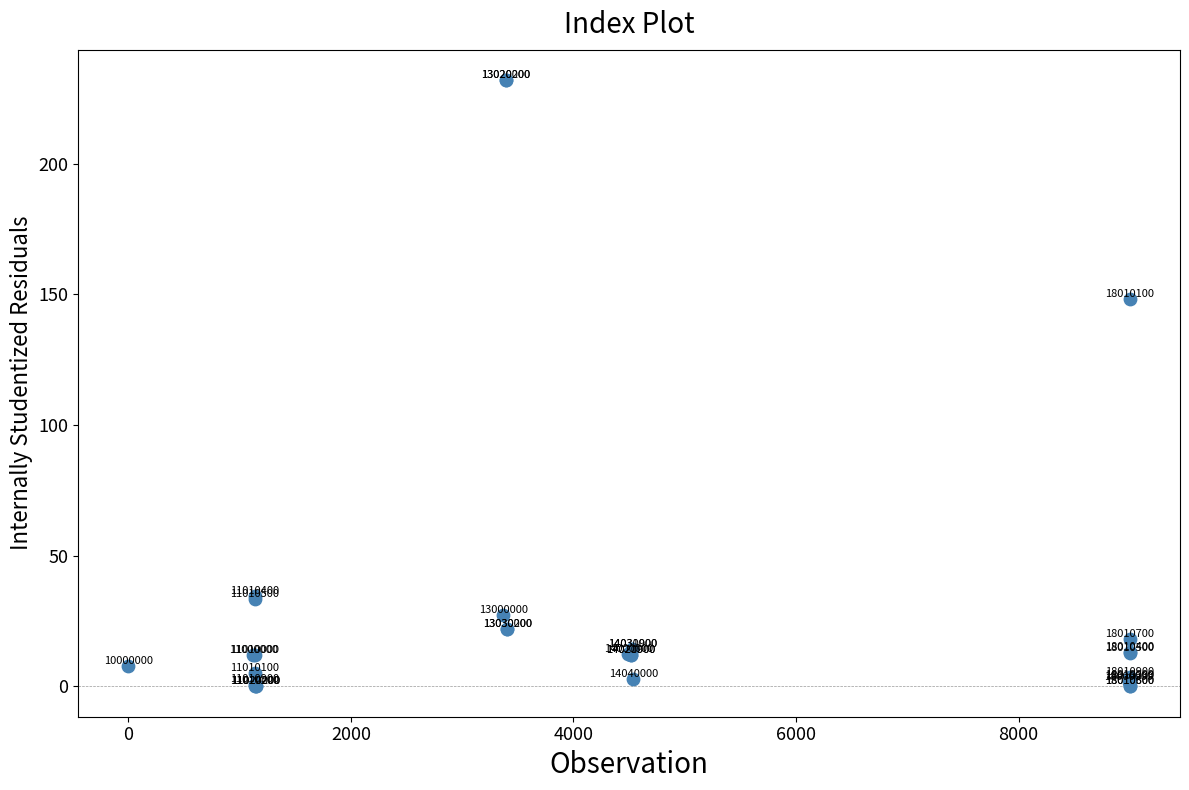

What Y value in the scatter plot is closest to 116?

148.3